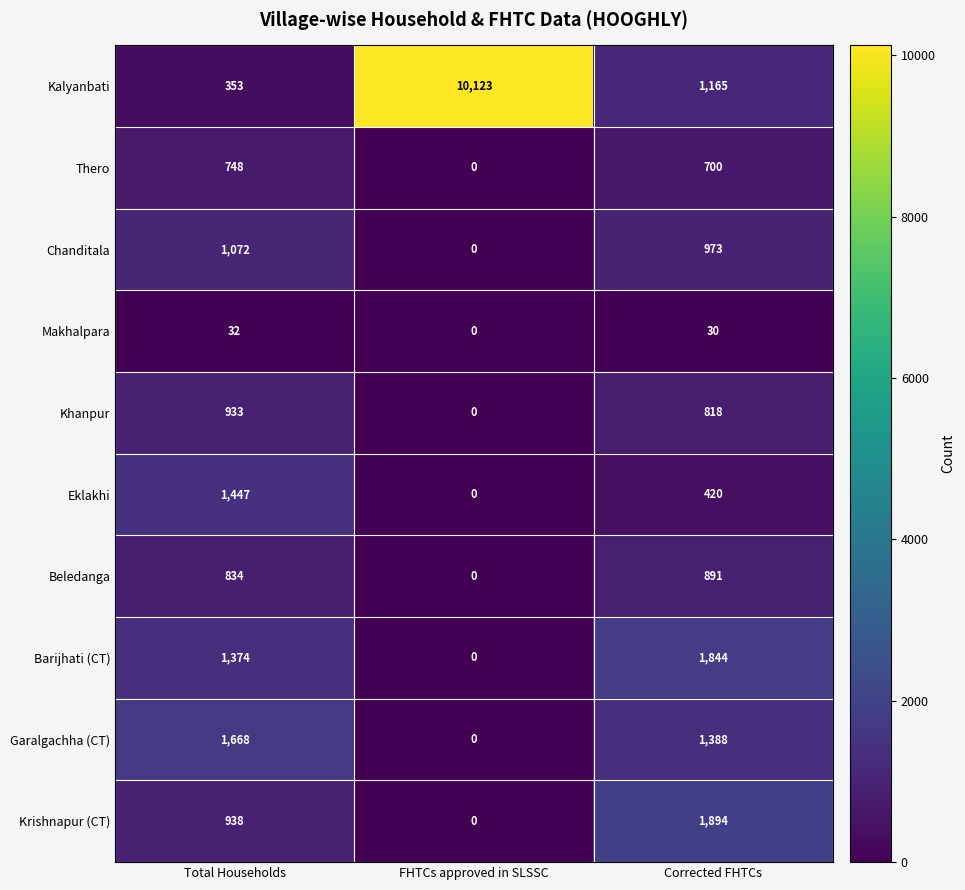

Which category has the highest value across all series?

FHTCs approved in SLSSC